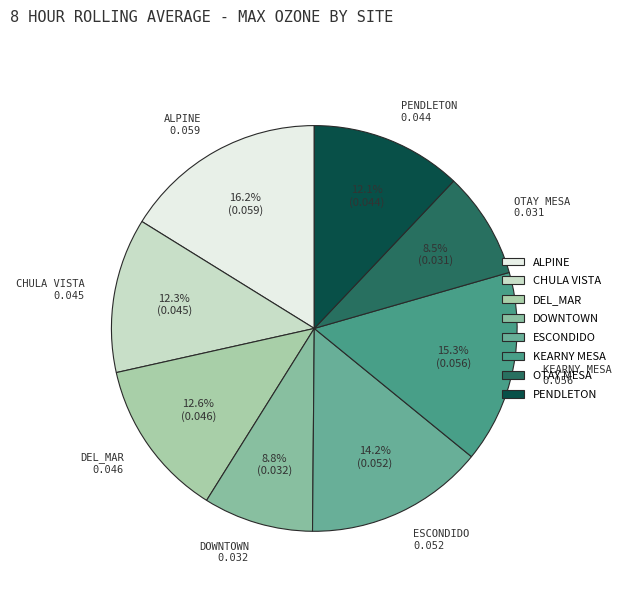

Which category has the biggest portion of the pie?

ALPINE